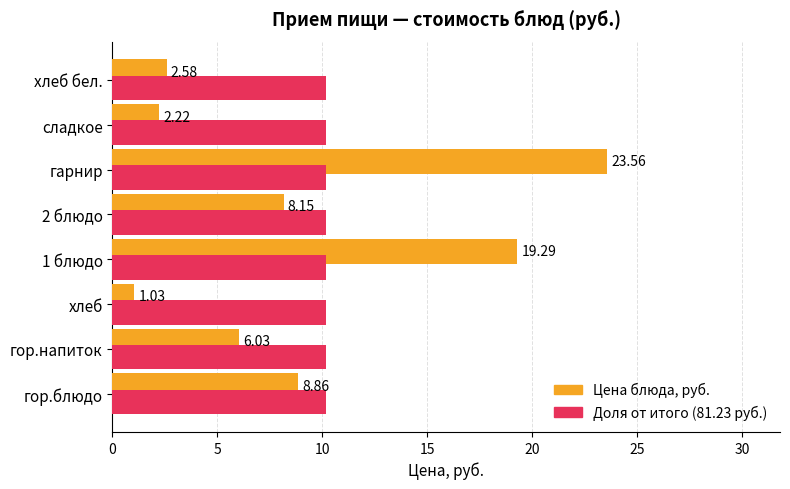

Which category has the highest value across all series?

гарнир